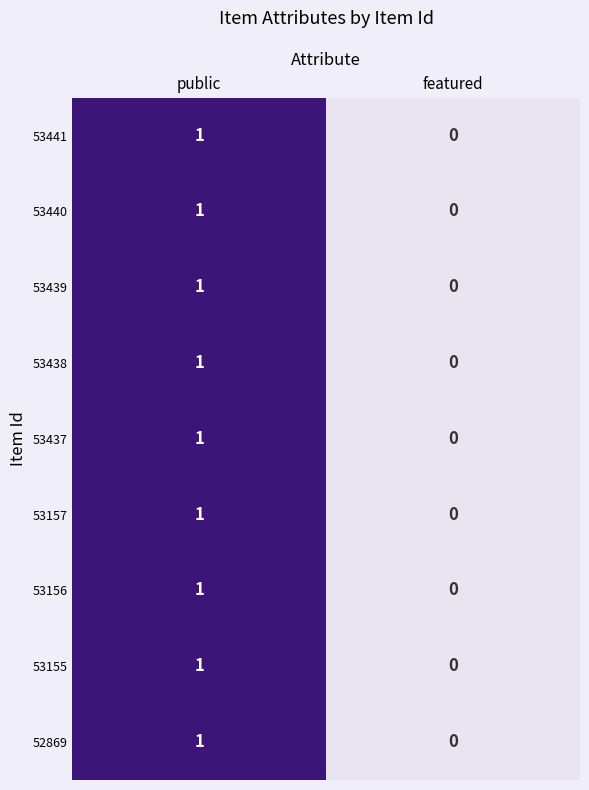

The value of 53157 at public is 2. True or false?

False